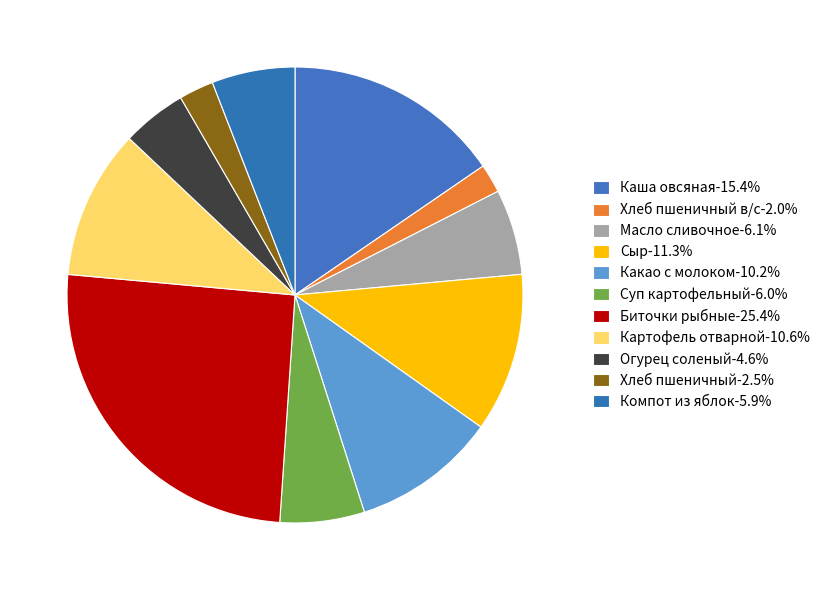

Which slice is the largest?

Биточки рыбные